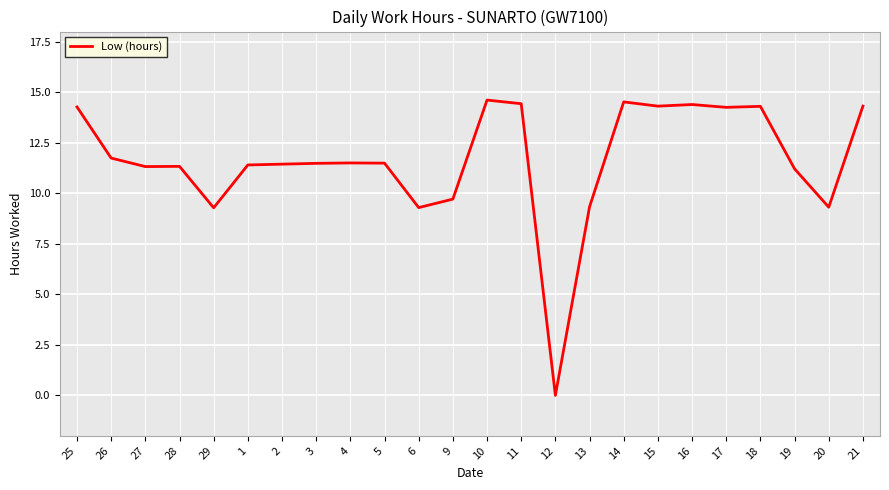

At which label does the data first exceed 11?

25